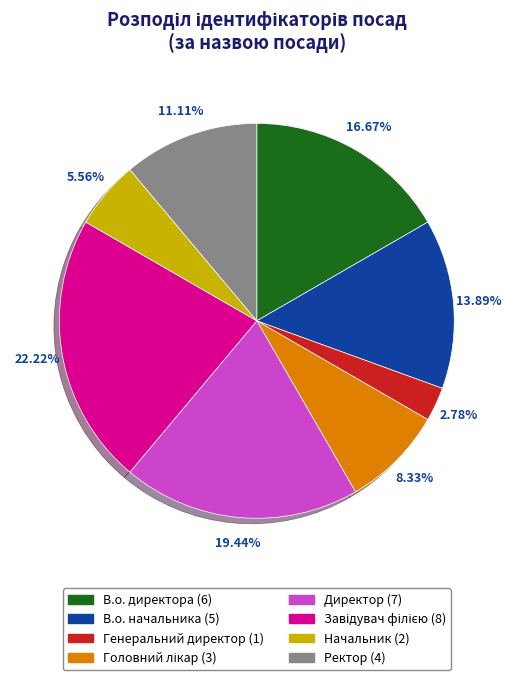

Does any single category account for the majority?

No